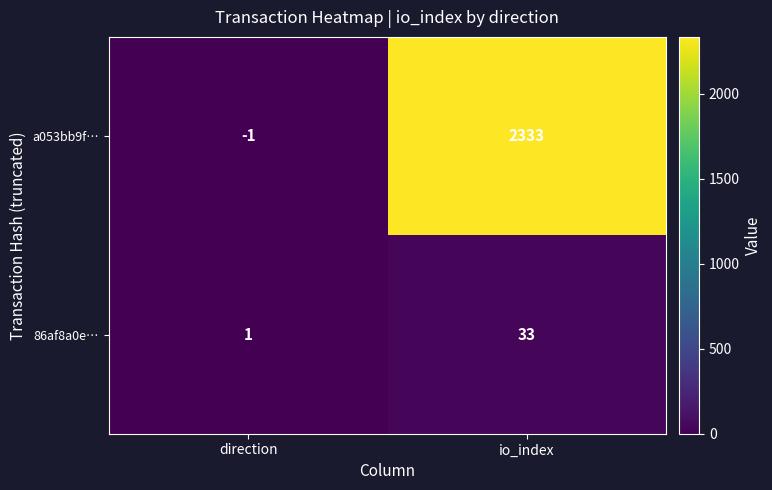

At which label is 86af8a0e… closest to 17?

direction